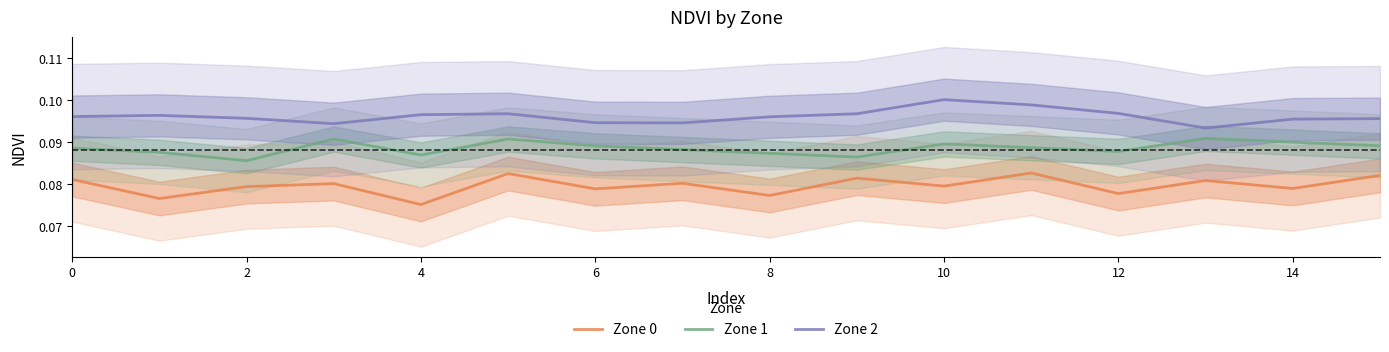

List the series in order of their peak value, highest first.

Zone 2, Zone 1, Zone 0